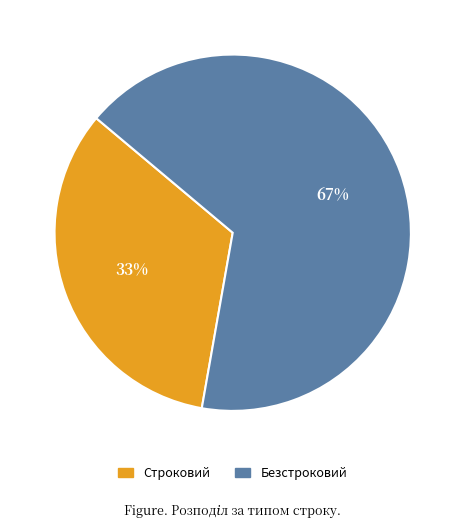

Is the sum of Строковий and Безстроковий greater than half?

Yes